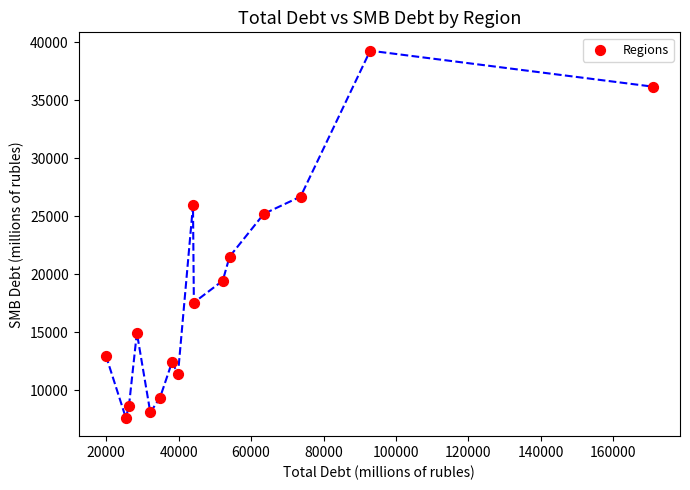

What is the range of X values (max minus min)?

150959.6